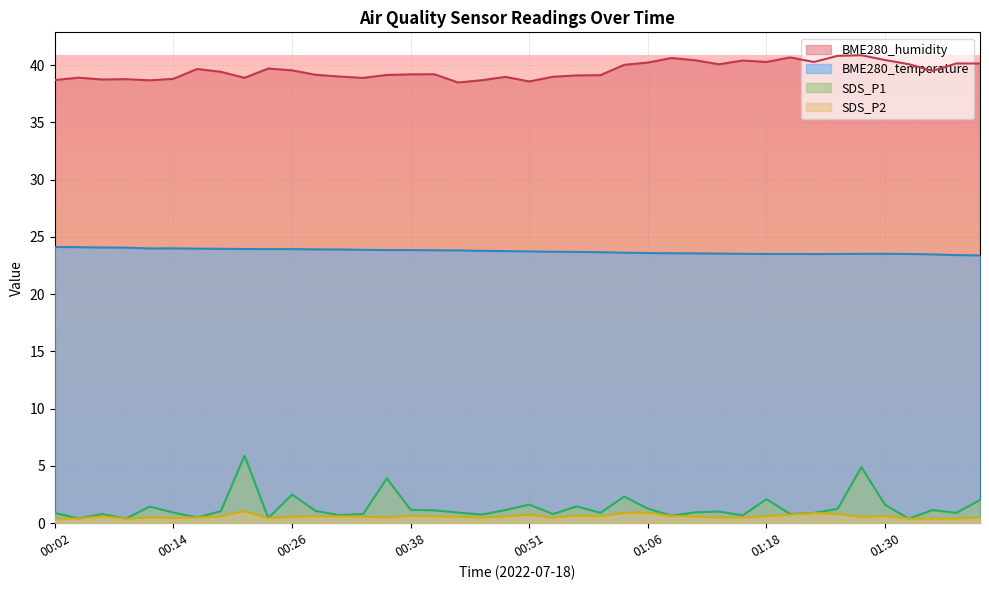

True or false: SDS_P2 and SDS_P1 cross at least once.

False